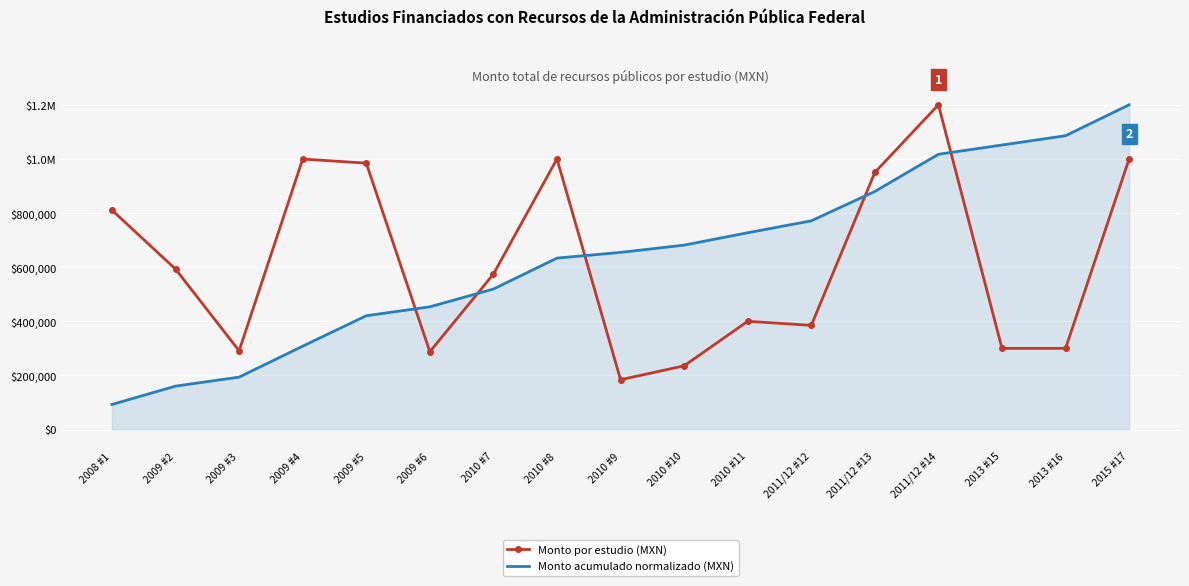

What is the approximate value of Monto por estudio (MXN) at 2010 #9?

184153.0